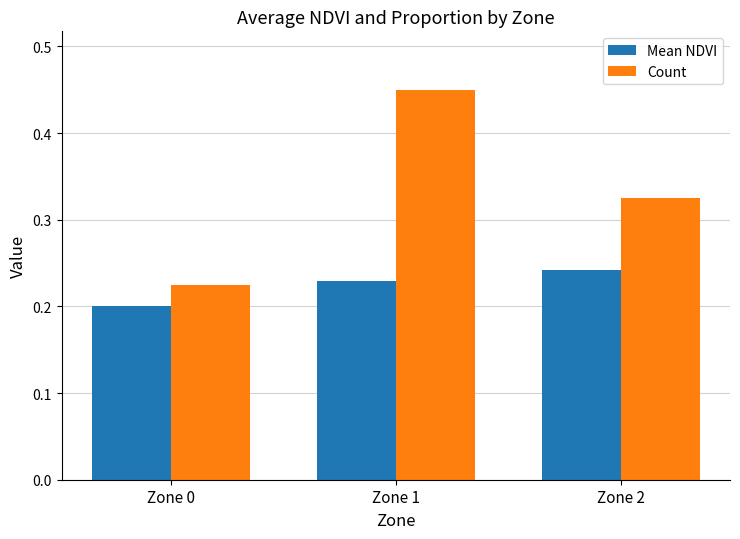

Is the value of Count at Zone 0 greater than the value of Mean NDVI at Zone 1?

No